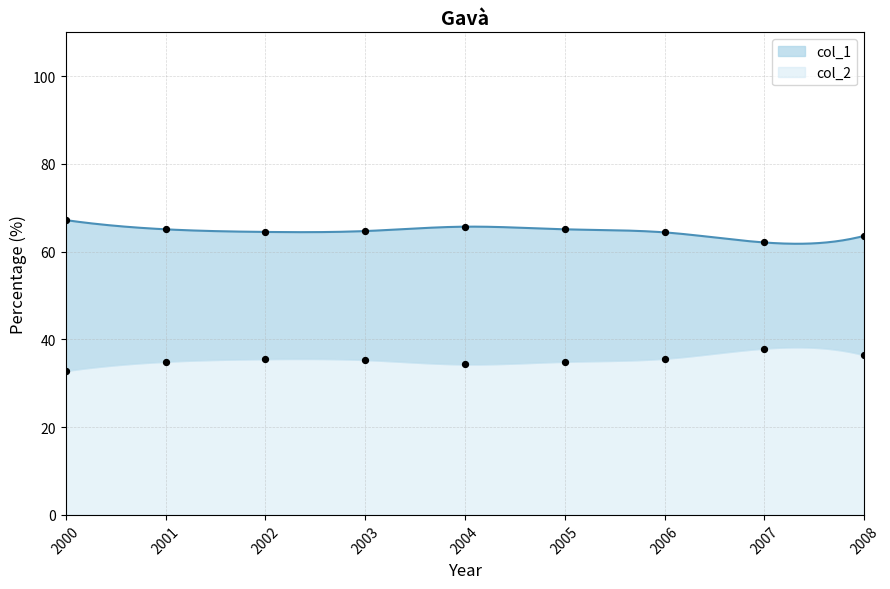

Which series has the largest total across all categories?

col_1